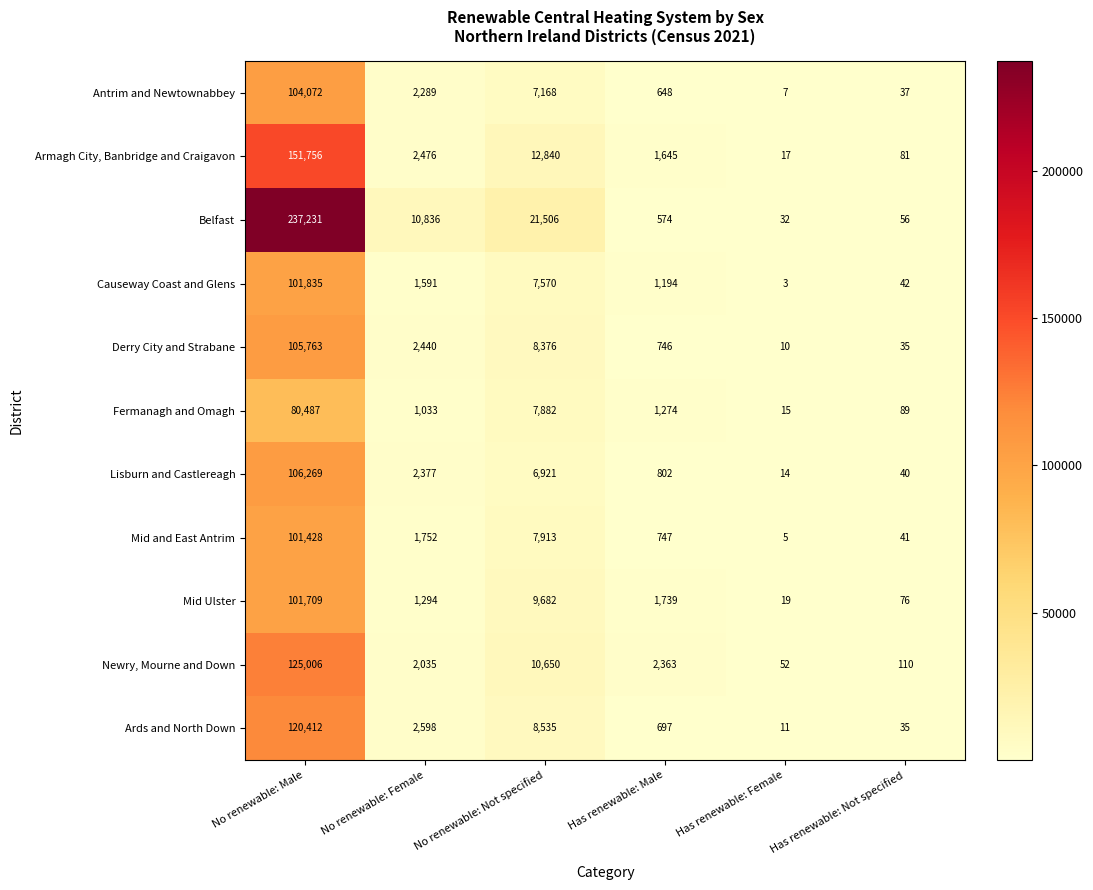

Where is Lisburn and Castlereagh nearest to the value 53141?

No renewable: Not specified